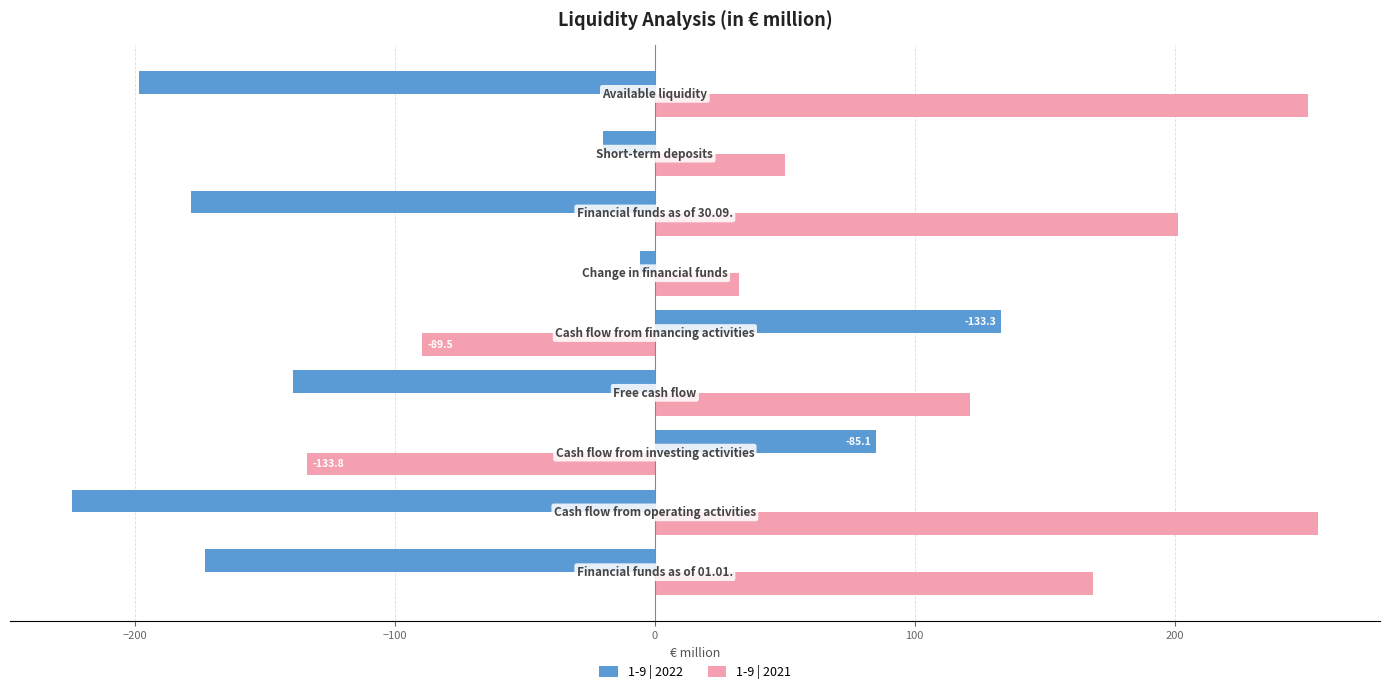

How many values in the 1-9 | 2022 series exceed -139?

4